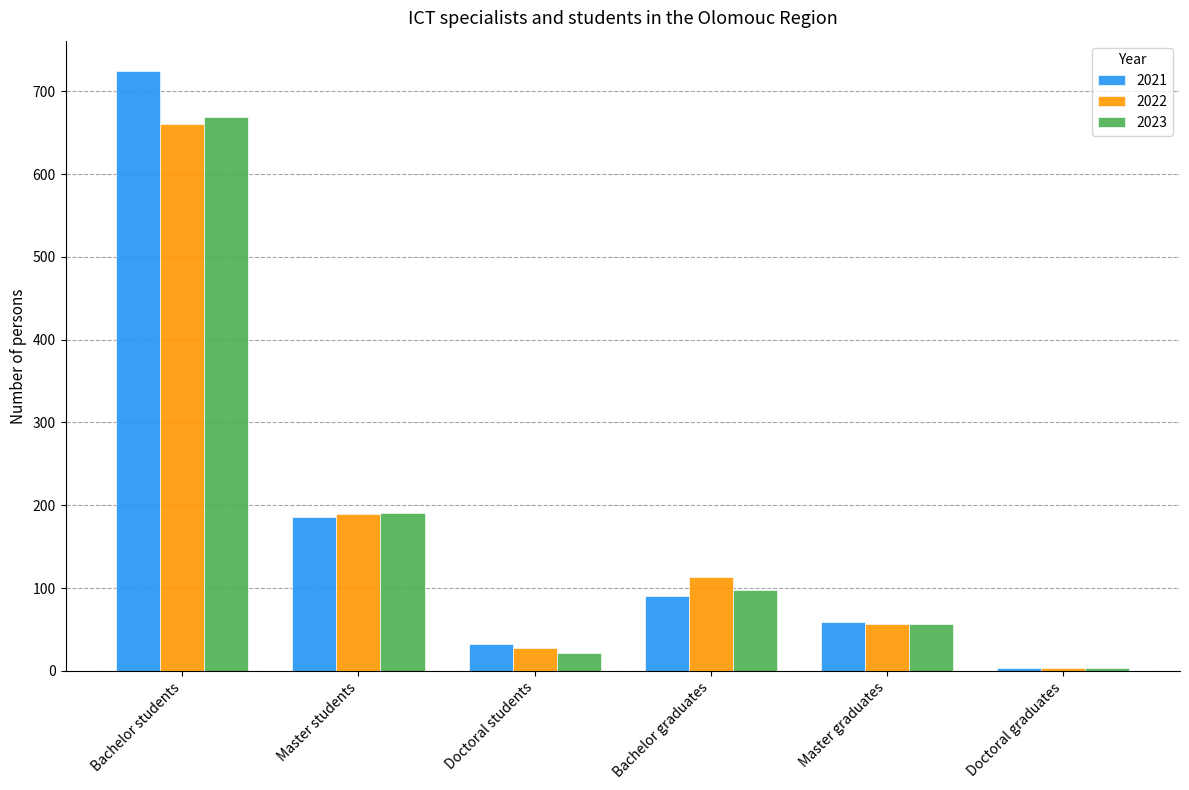

Reading right to left, extract all data points from this chart.

2021: Doctoral graduates=4	Master graduates=59	Bachelor graduates=90	Doctoral students=32	Master students=186	Bachelor students=725
2022: Doctoral graduates=3	Master graduates=57	Bachelor graduates=113	Doctoral students=27	Master students=190	Bachelor students=660
2023: Doctoral graduates=4	Master graduates=56	Bachelor graduates=98	Doctoral students=22	Master students=191	Bachelor students=669